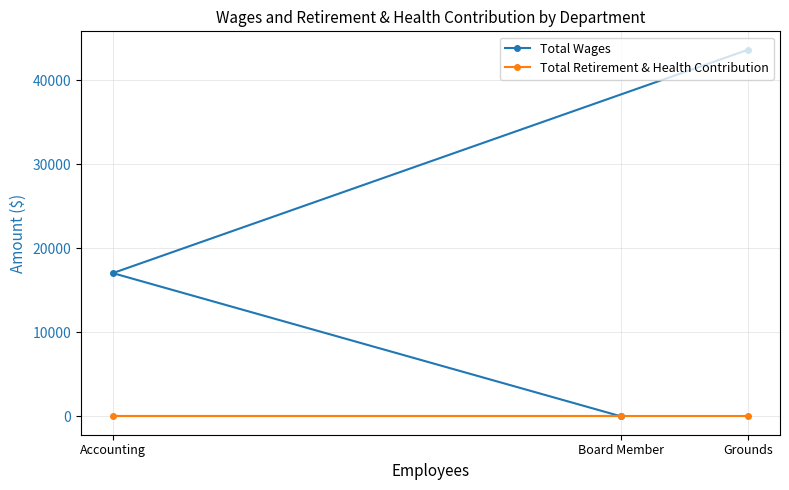

What is the difference between the maximum and second lowest values in the Total Wages series?

26600